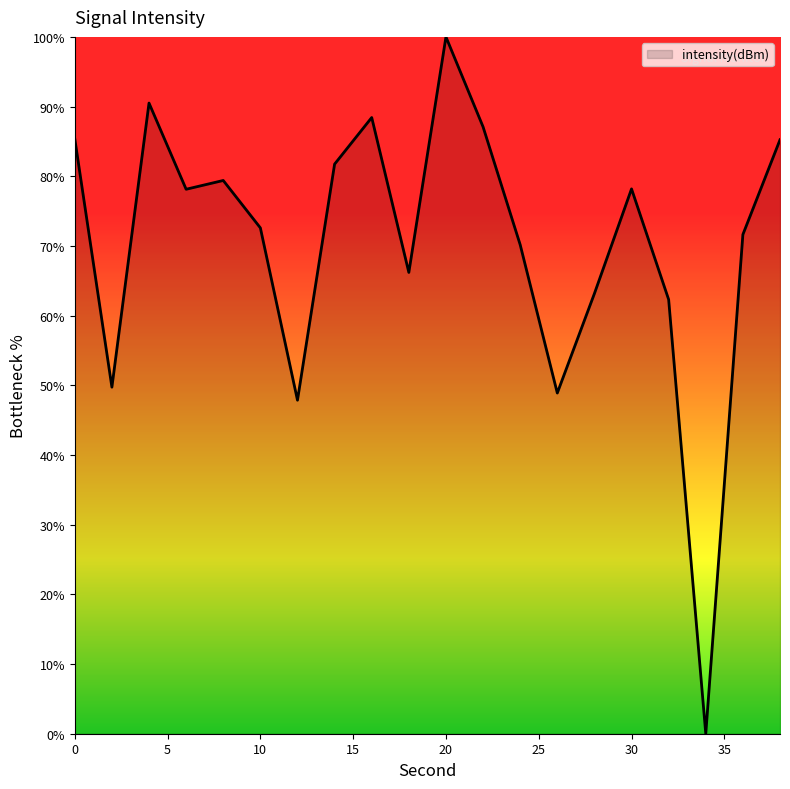

True or false: the data has more than 2 interior local peaks.

True